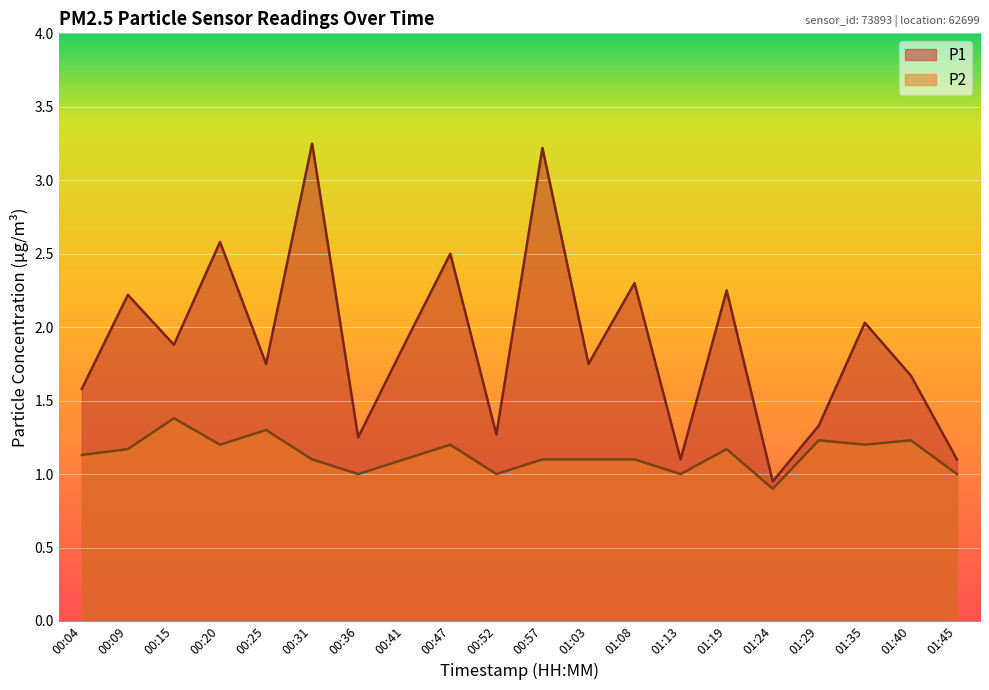

What are all the series names shown in the legend?

P1, P2